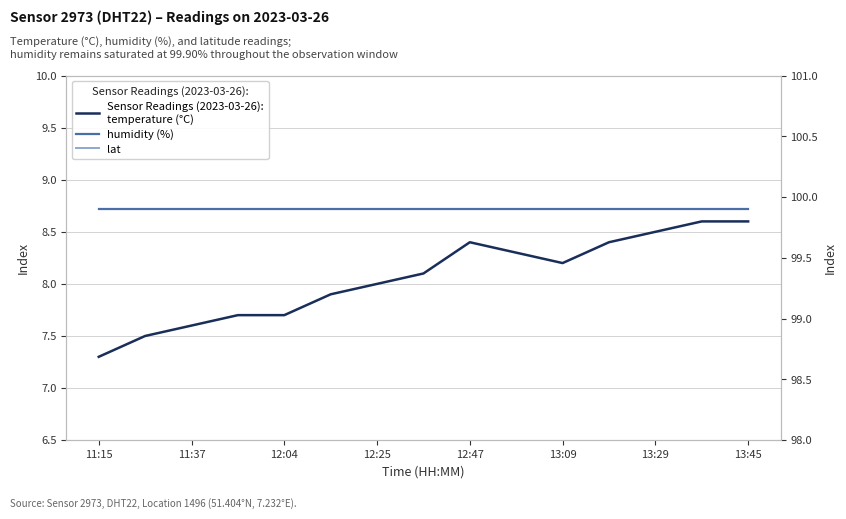

Which series has the largest range (max minus min)?

temperature